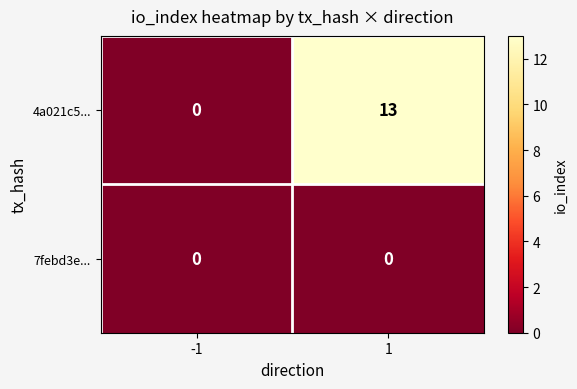

What is the maximum value for 4a021c5...?

13